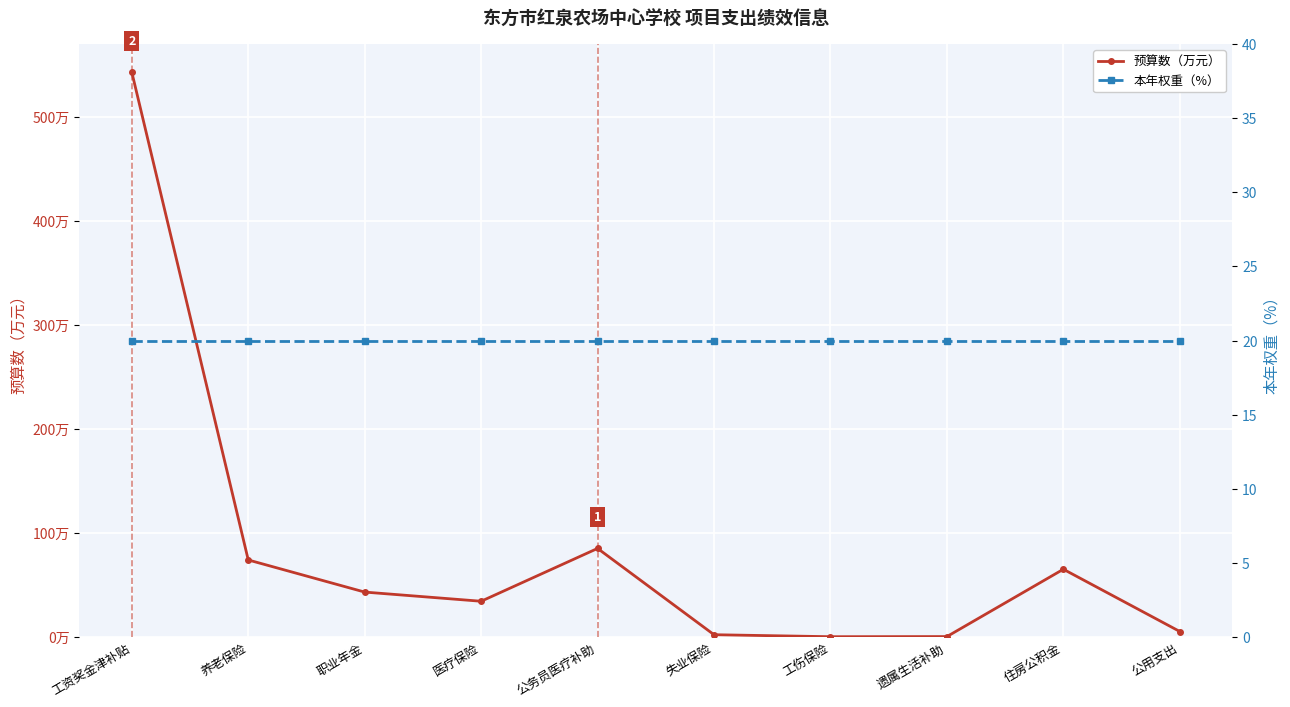

What is the approximate value of 本年权重（%） at 住房公积金?

20.0